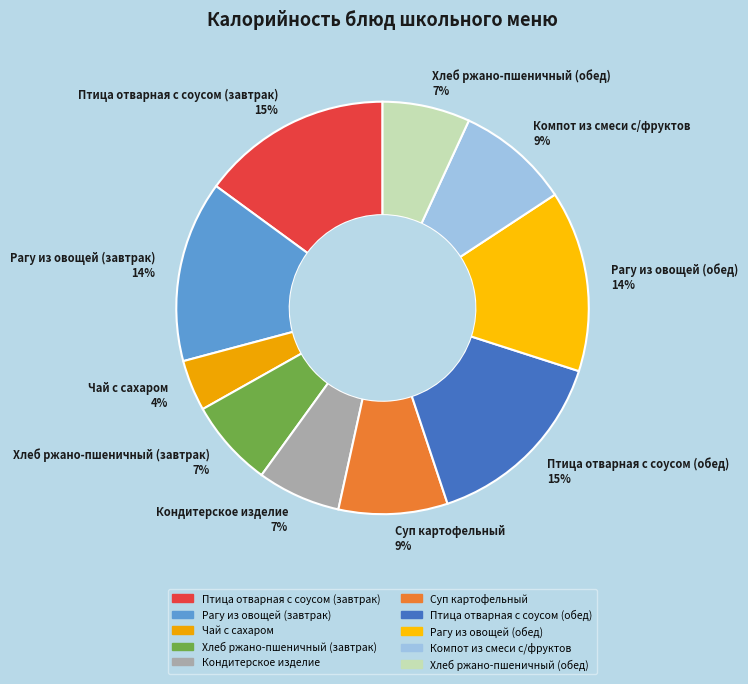

Is there a majority slice in this chart?

No